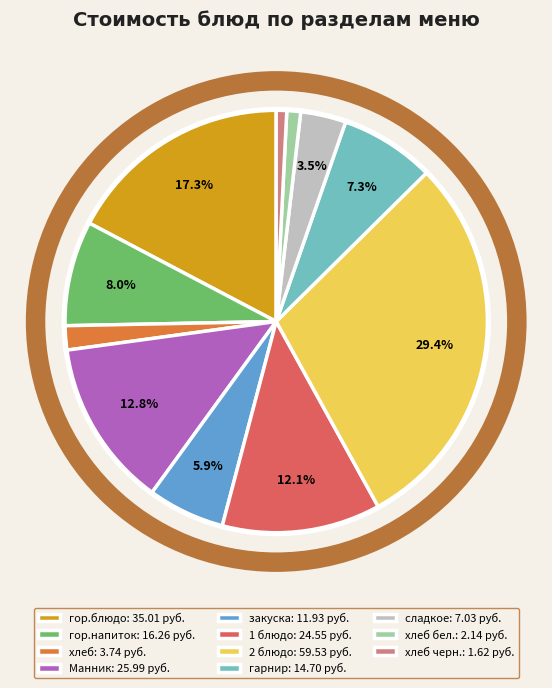

How much of the chart is everything except Манник: 25.99 руб.?

87.2%